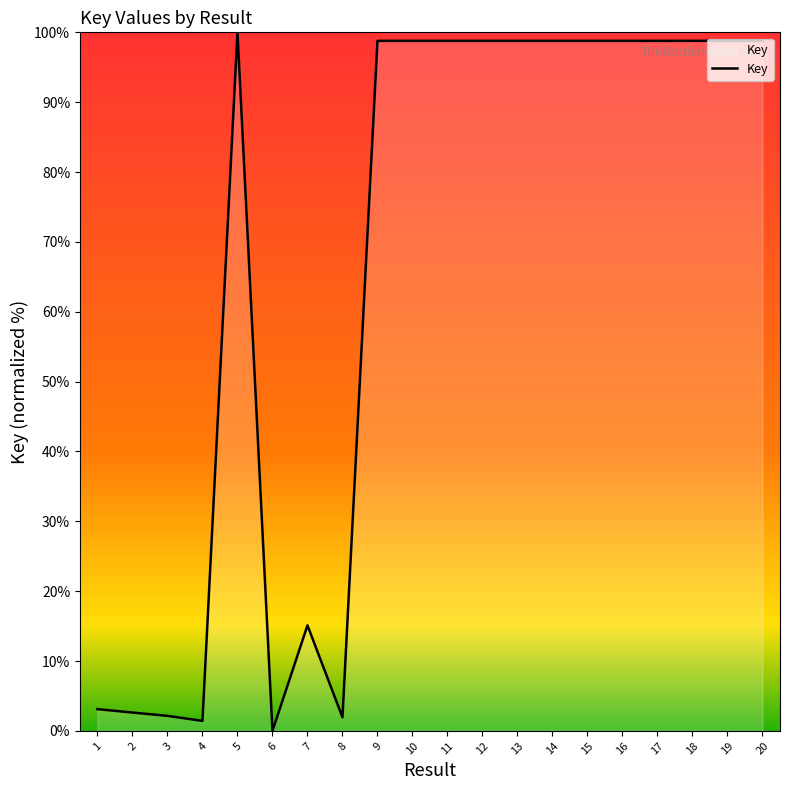

What is the difference between the values at 3 and 7?

13.0